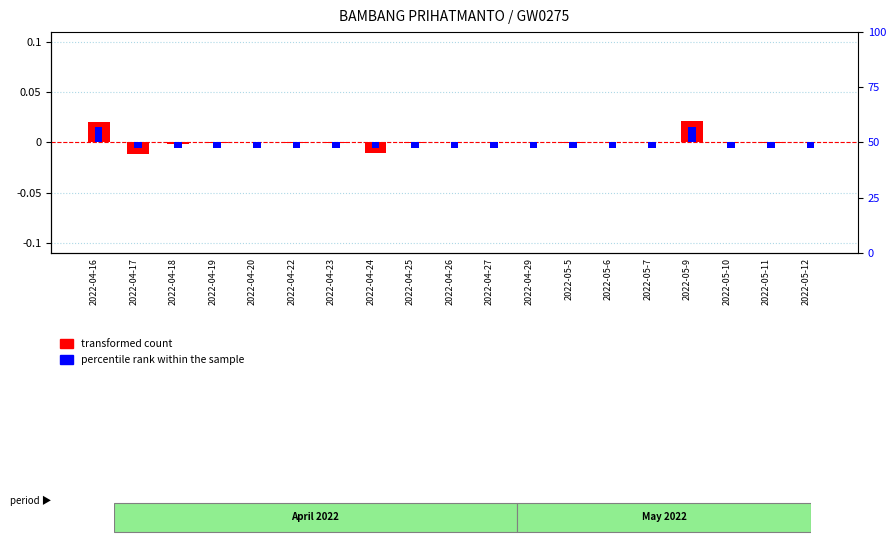

At which category is the sum across all series the highest?

2022-05-9